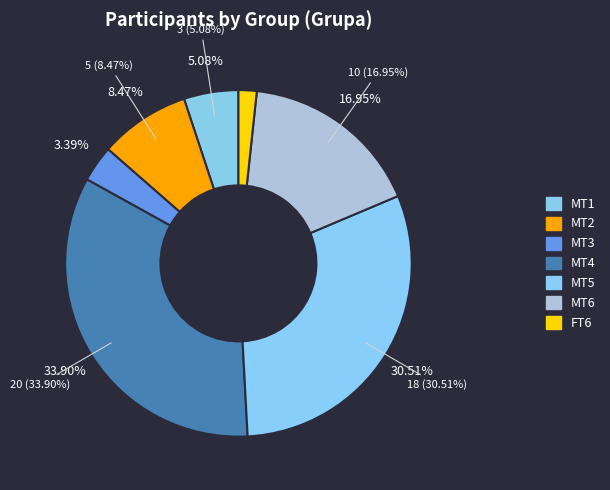

To the nearest percent, what is the average slice percentage?

14%